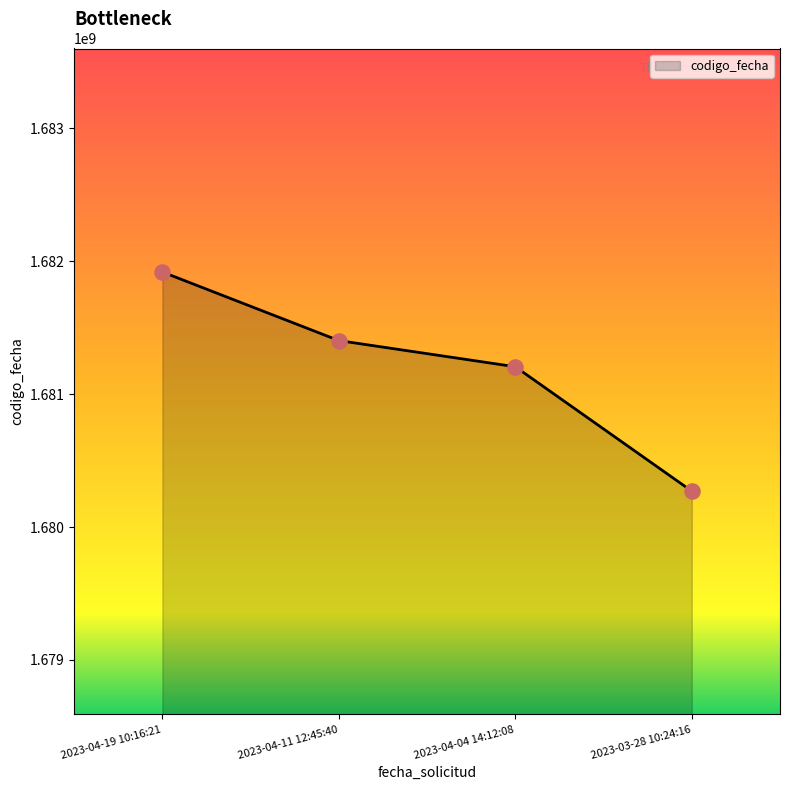

Approximately how many times larger is the value at 2023-04-04 14:12:08 compared to 2023-03-28 10:24:16?

1.0